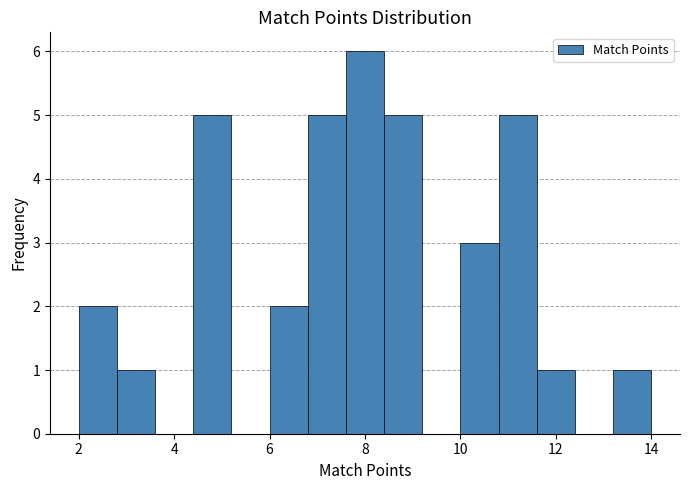

Over which range of the x-axis is the bar tallest?

7.6 to 8.4